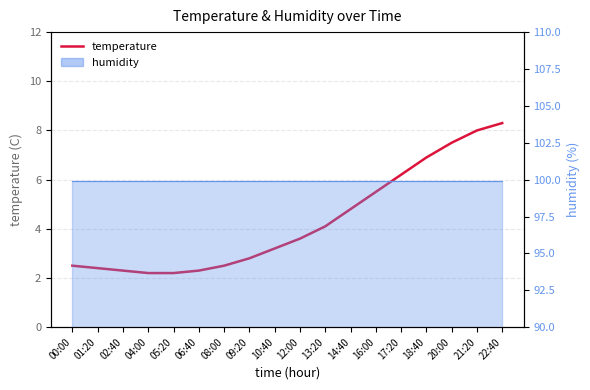

What value does the data have at 05:20?

2.2